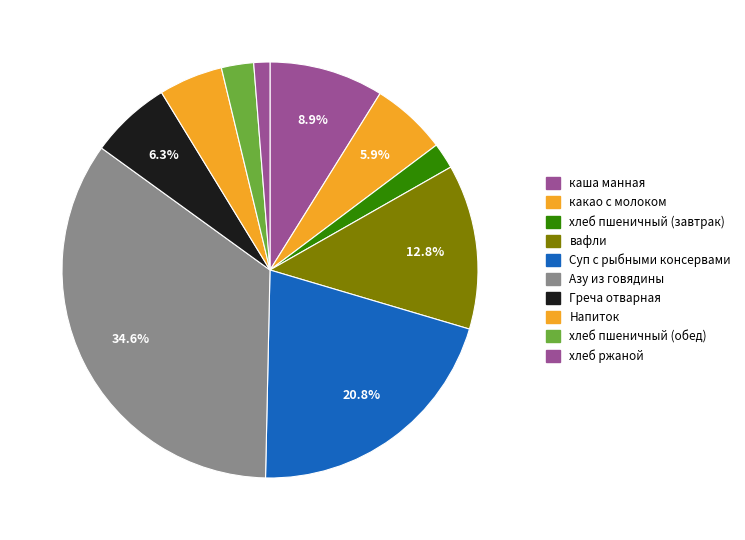

What is the change in value from какао с молоком to Напиток?

-1.2